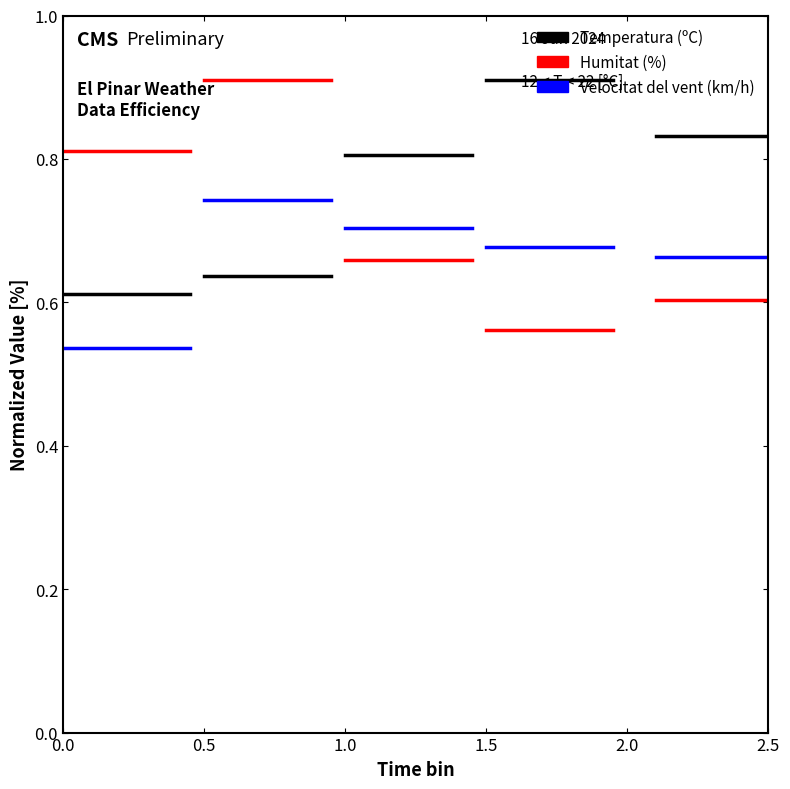

The Velocitat del vent (km/h) series shows 0.5 at 0.0. True or false?

True